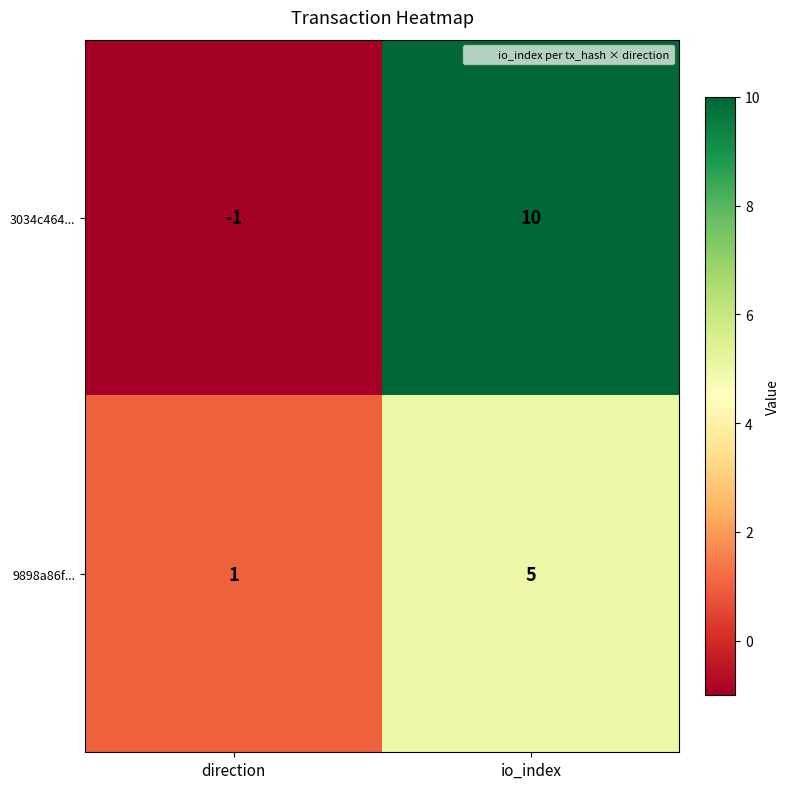

Rank the series by their average value, from lowest to highest.

9898a86f..., 3034c464...